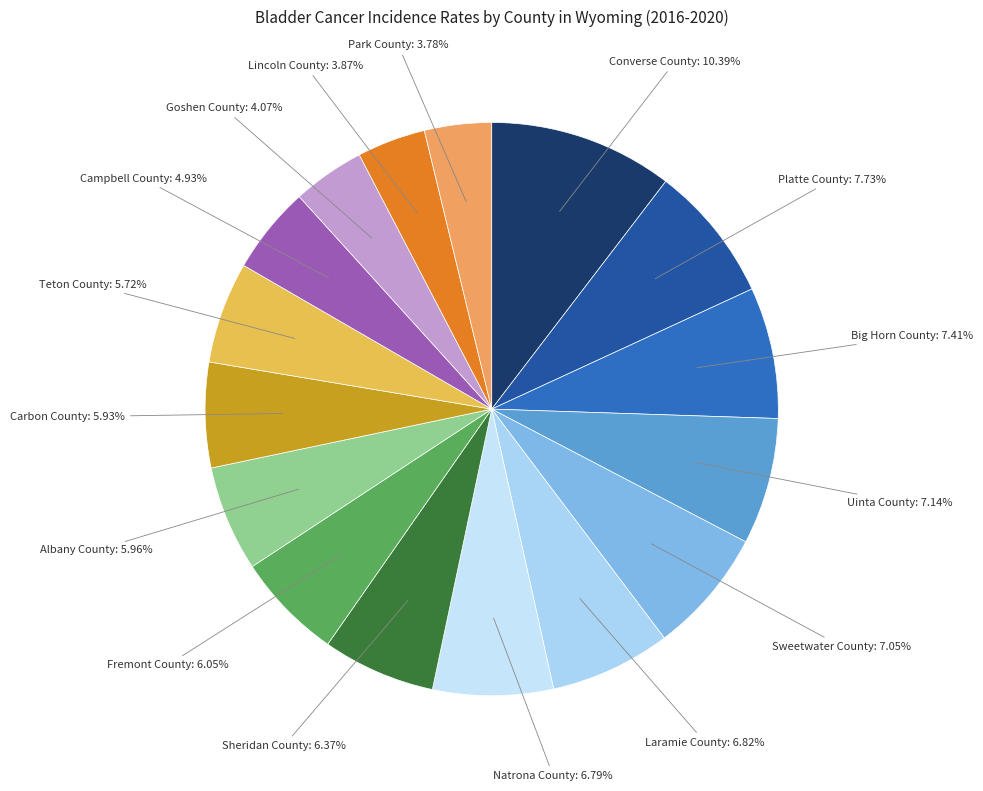

Is there any slice that represents more than half of the pie?

No